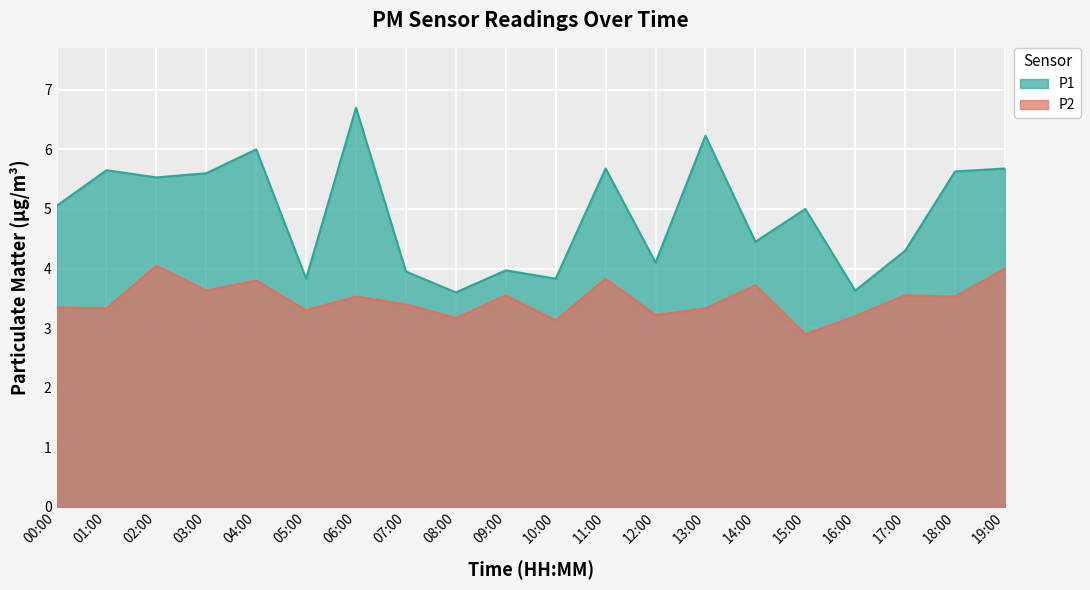

True or false: P2 has a value of 3.2 at 12:00.

True